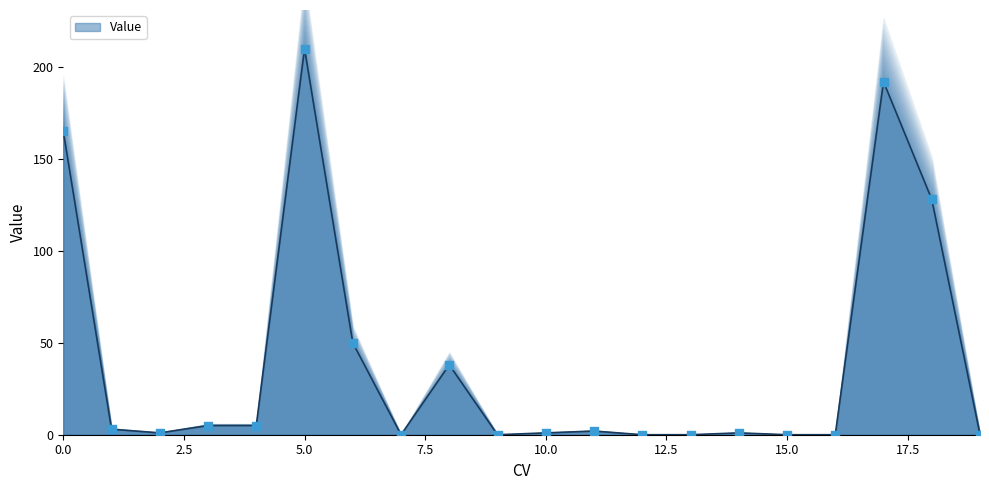

Between 4 and 2, which is larger?

4